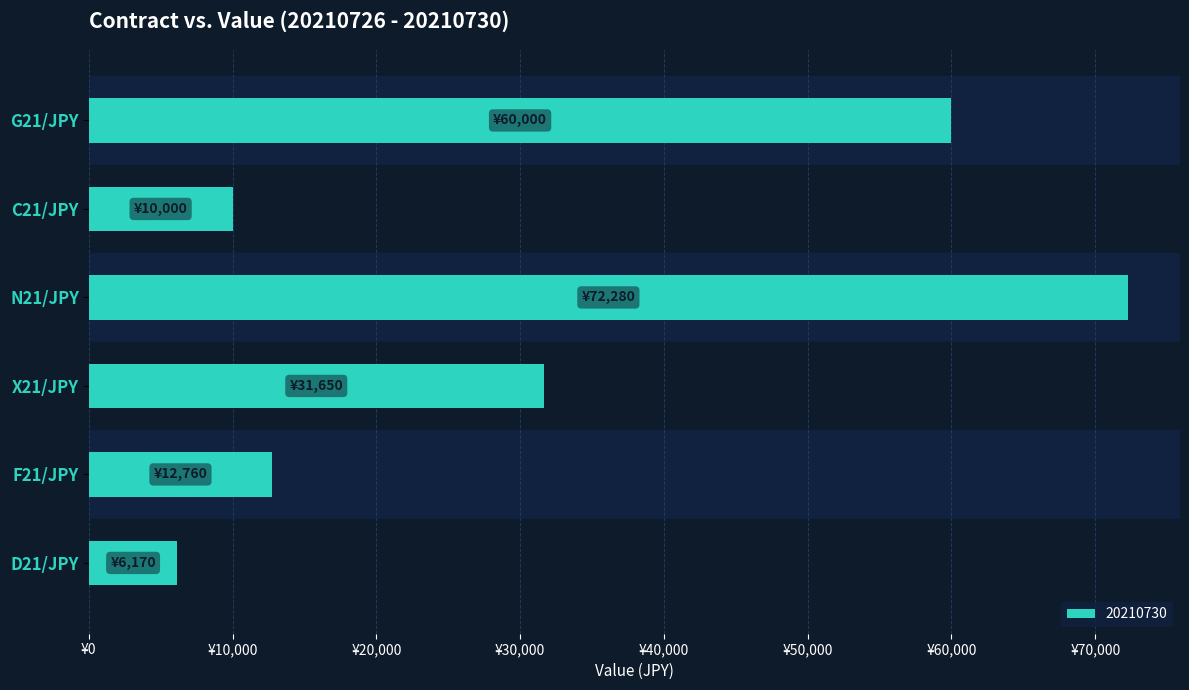

List the labels in order of value, largest first.

N21/JPY, G21/JPY, X21/JPY, F21/JPY, C21/JPY, D21/JPY